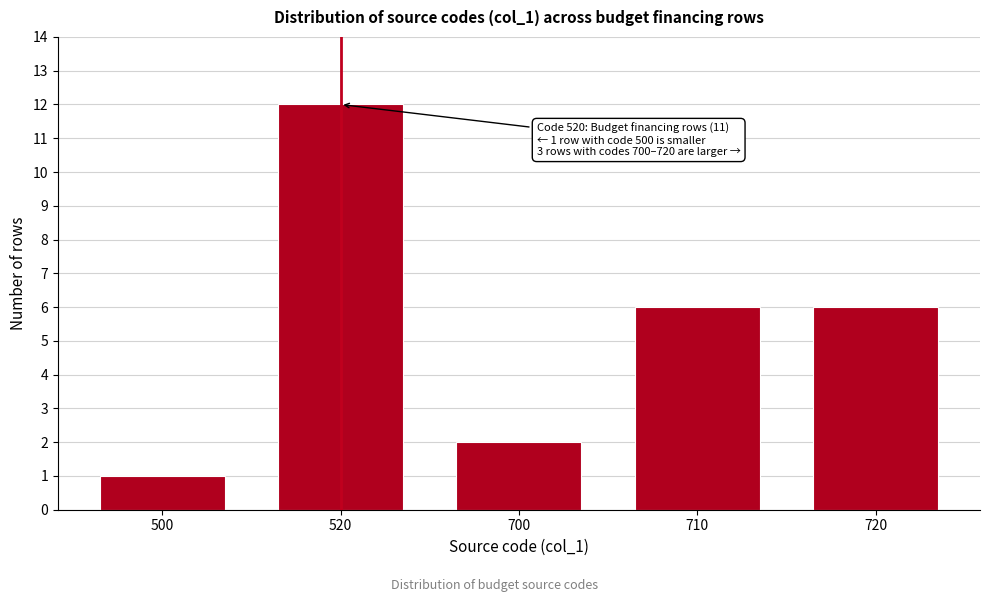

Reading left to right, what are all the values shown in this chart?

1	12	2	6	6